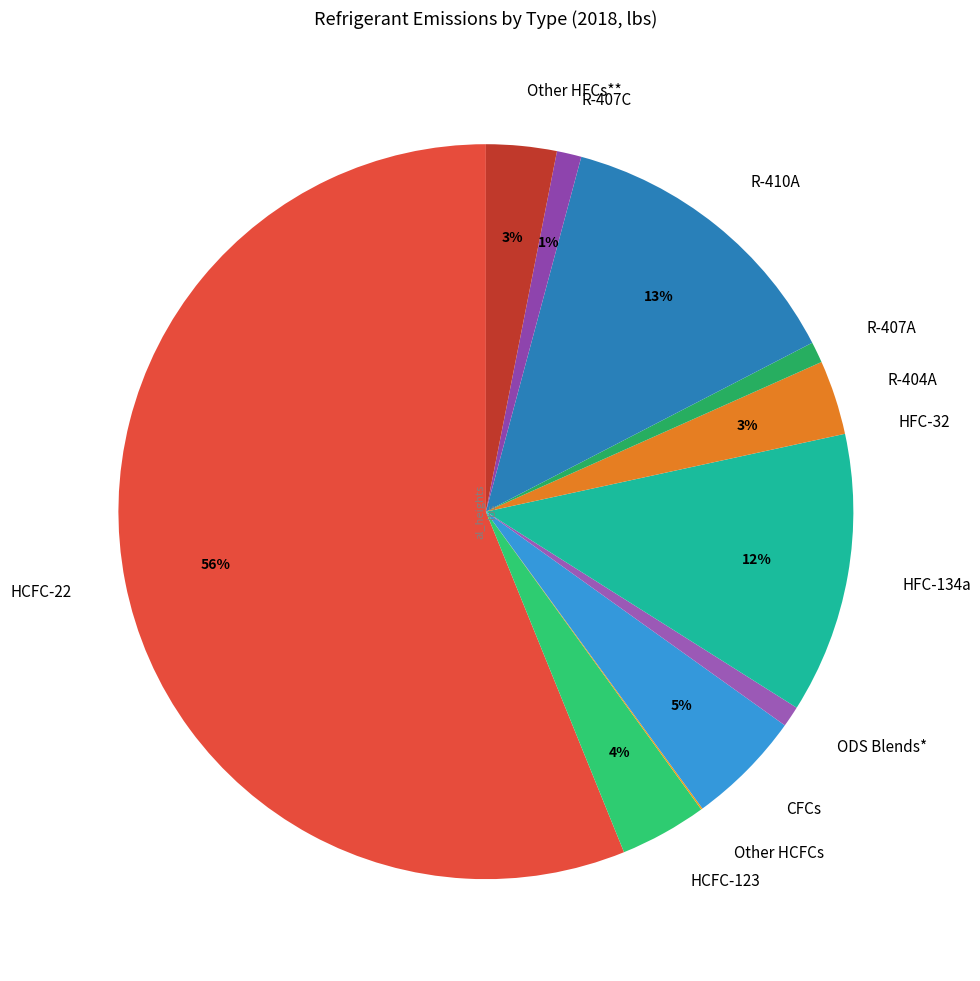

Which category accounts for the majority?

HCFC-22